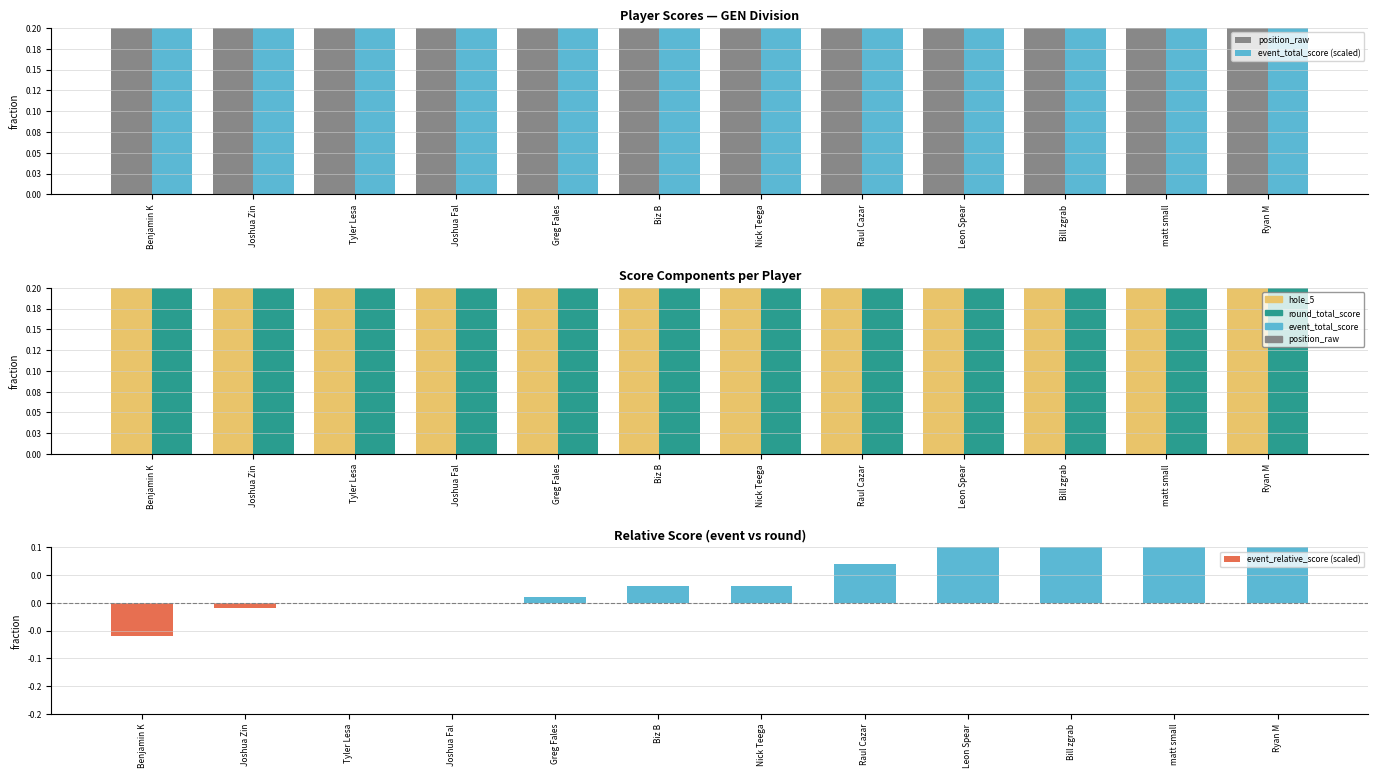

Is it true that event_relative_score (scaled) equals 0.1 at Raul Cazar?

True